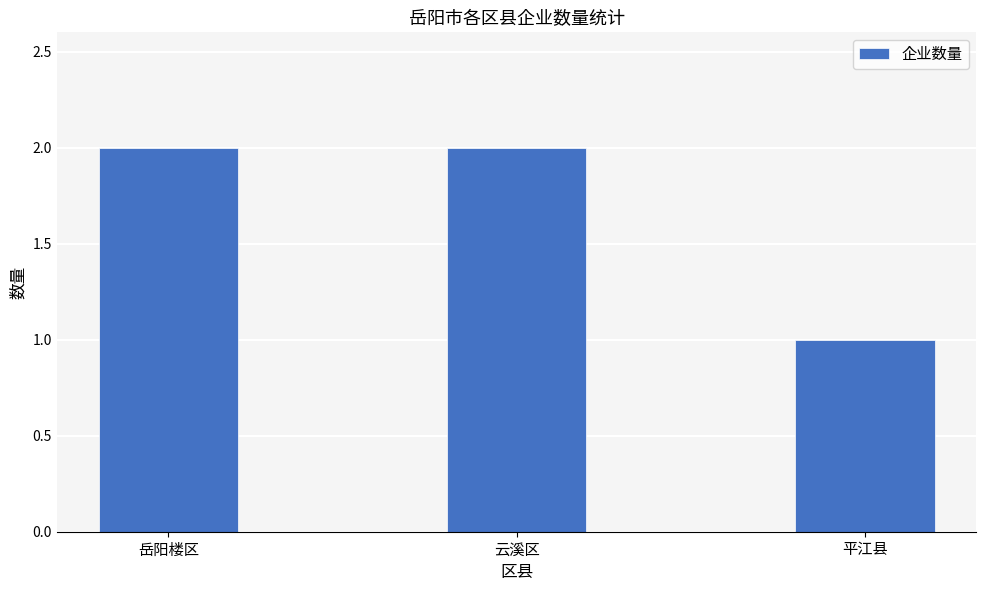

Reading left to right, extract all data points from this chart.

岳阳楼区=2	云溪区=2	平江县=1